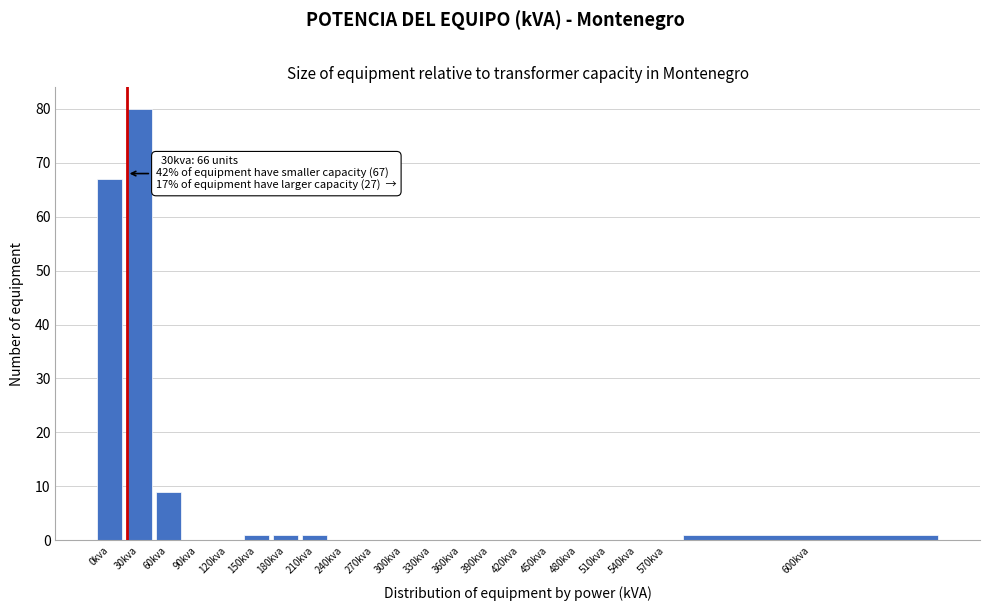

Reading left to right, what are all the values shown in this chart?

0kva=67	30kva=80	60kva=9	90kva=0	120kva=0	150kva=1	180kva=1	210kva=1	240kva=0	270kva=0	300kva=0	330kva=0	360kva=0	390kva=0	420kva=0	450kva=0	480kva=0	510kva=0	540kva=0	570kva=0	600kva=1